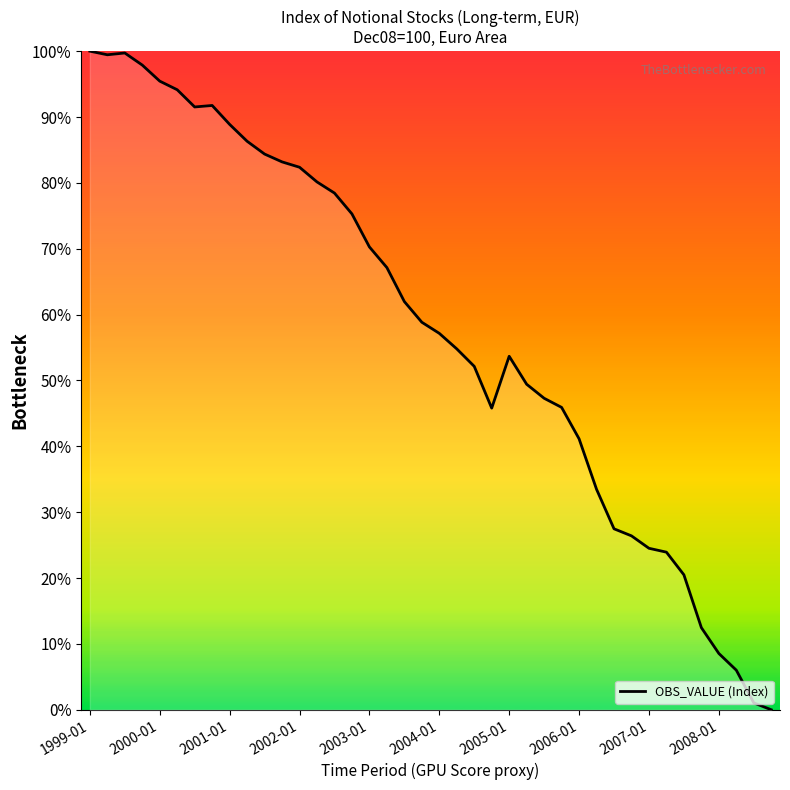

What is the greatest value displayed?

100.0